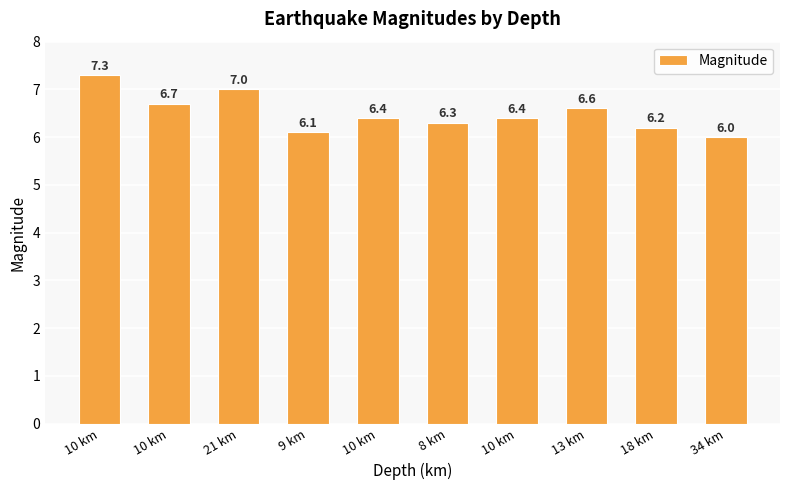

How many series are shown in this chart?

1